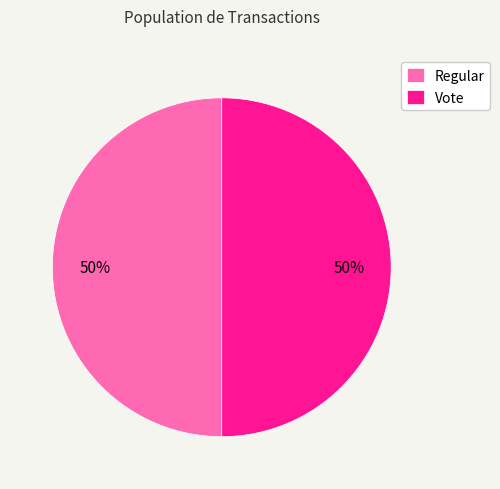

To the nearest percent, what portion does Vote represent?

50%